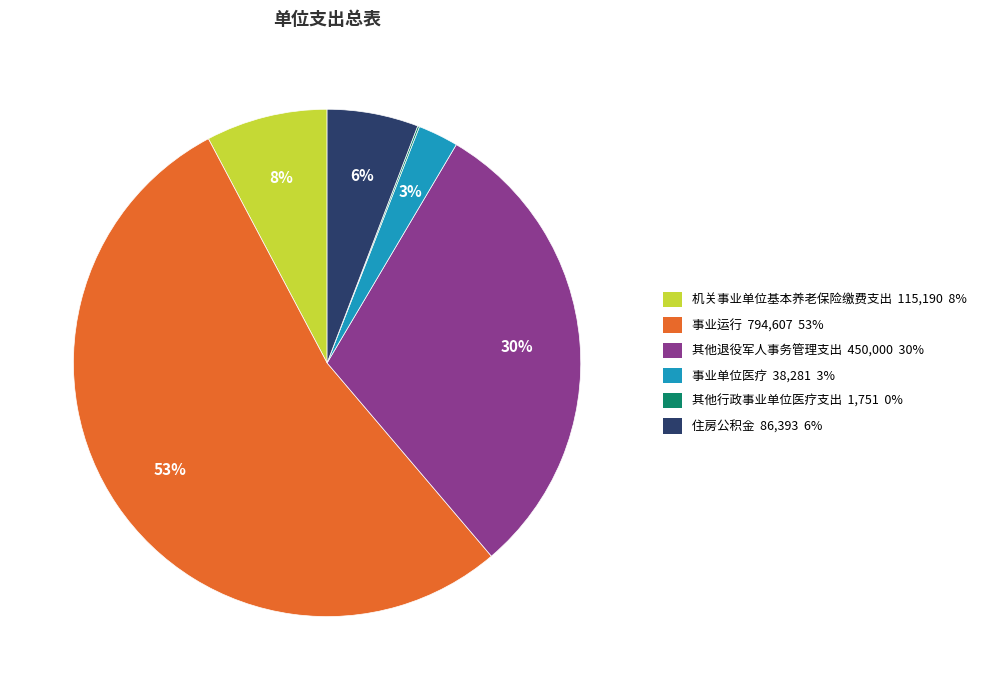

True or false: 事业运行 accounts for 53% of the total.

True